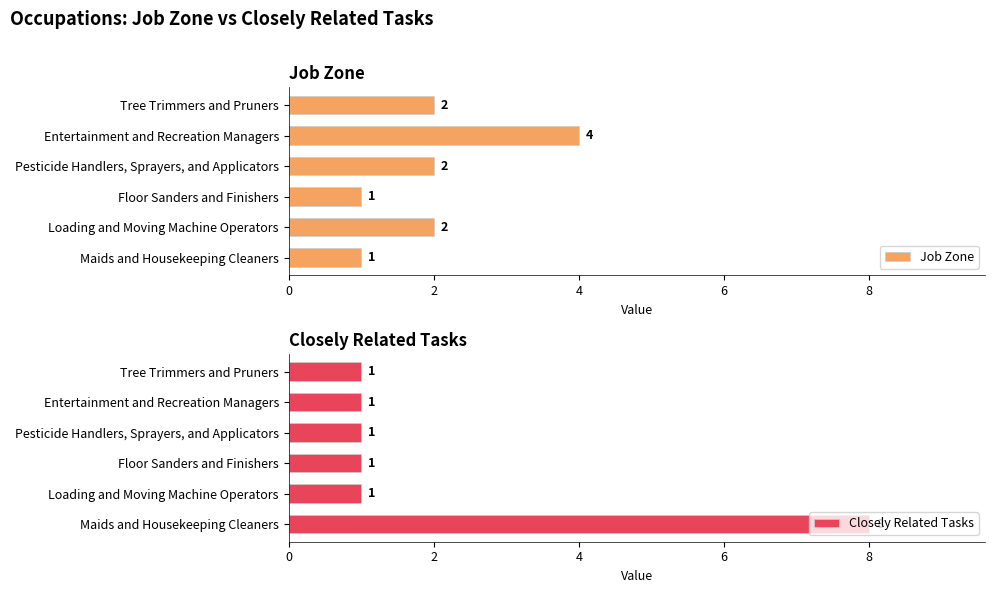

Is it true that Job Zone equals 1 at Floor Sanders and Finishers?

True